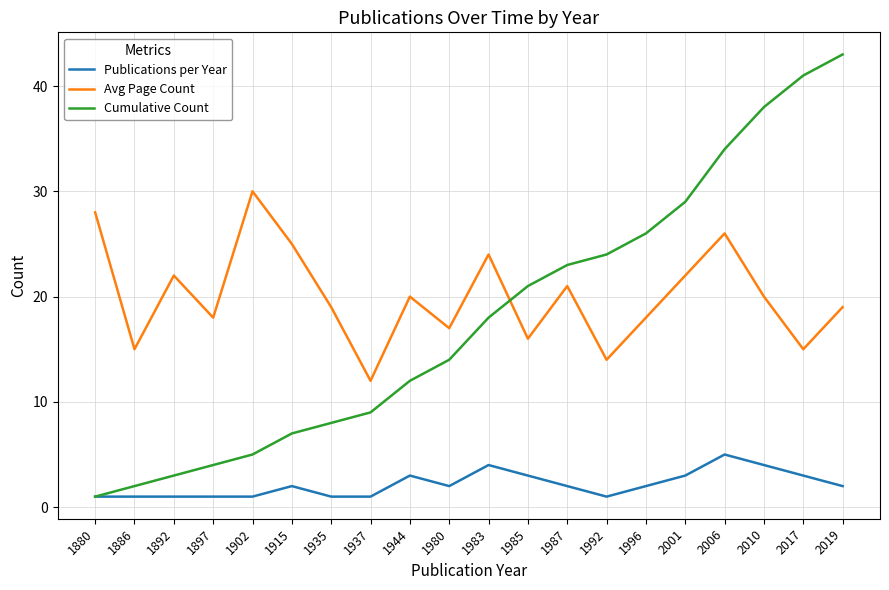

At 1902, list the series in order from smallest to largest.

Publications per Year, Cumulative Count, Avg Page Count